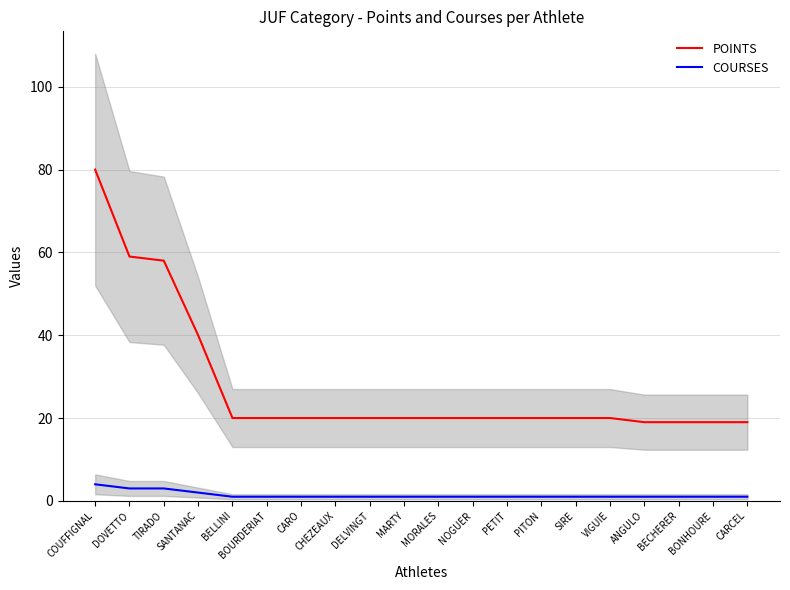

True or false: POINTS and COURSES cross at least once.

False